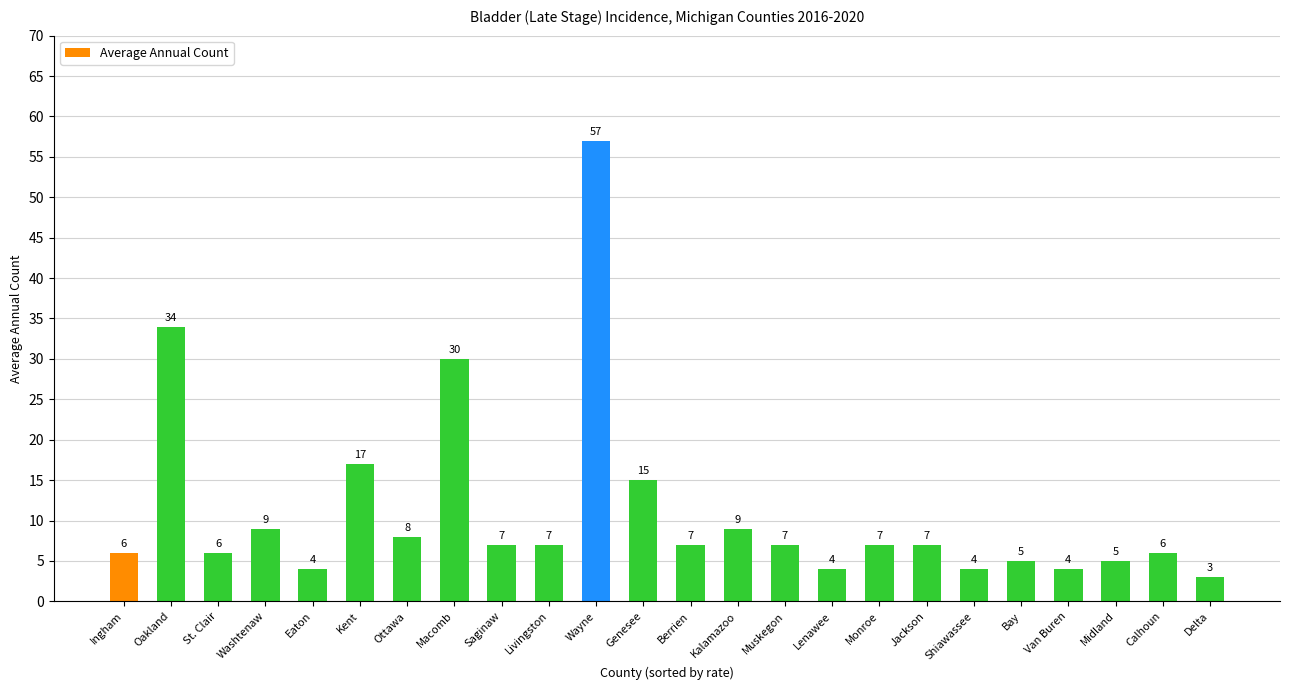

How many bars are there in total?

24